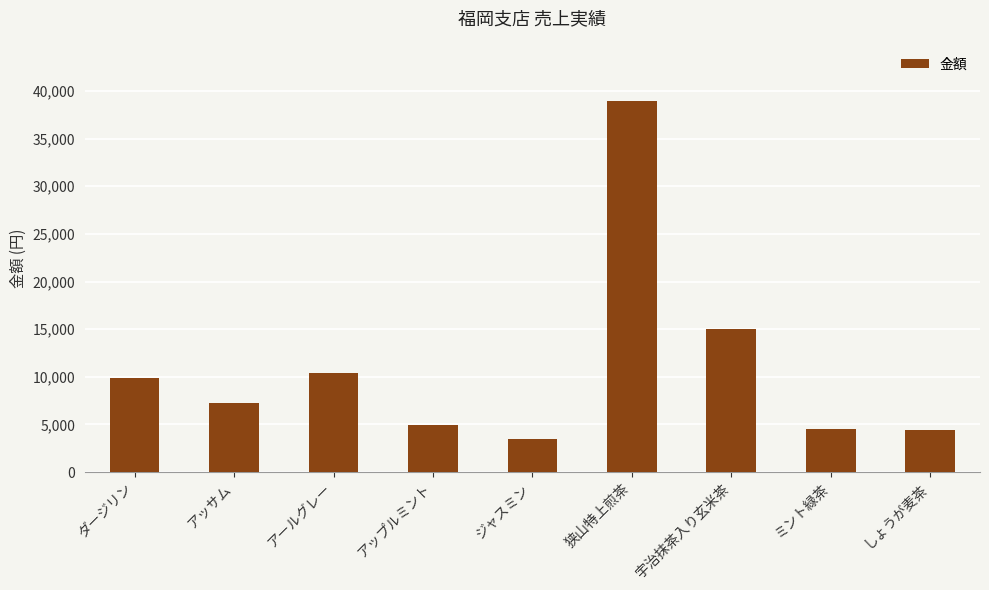

At which category does the chart reach its peak across all series?

狭山特上煎茶